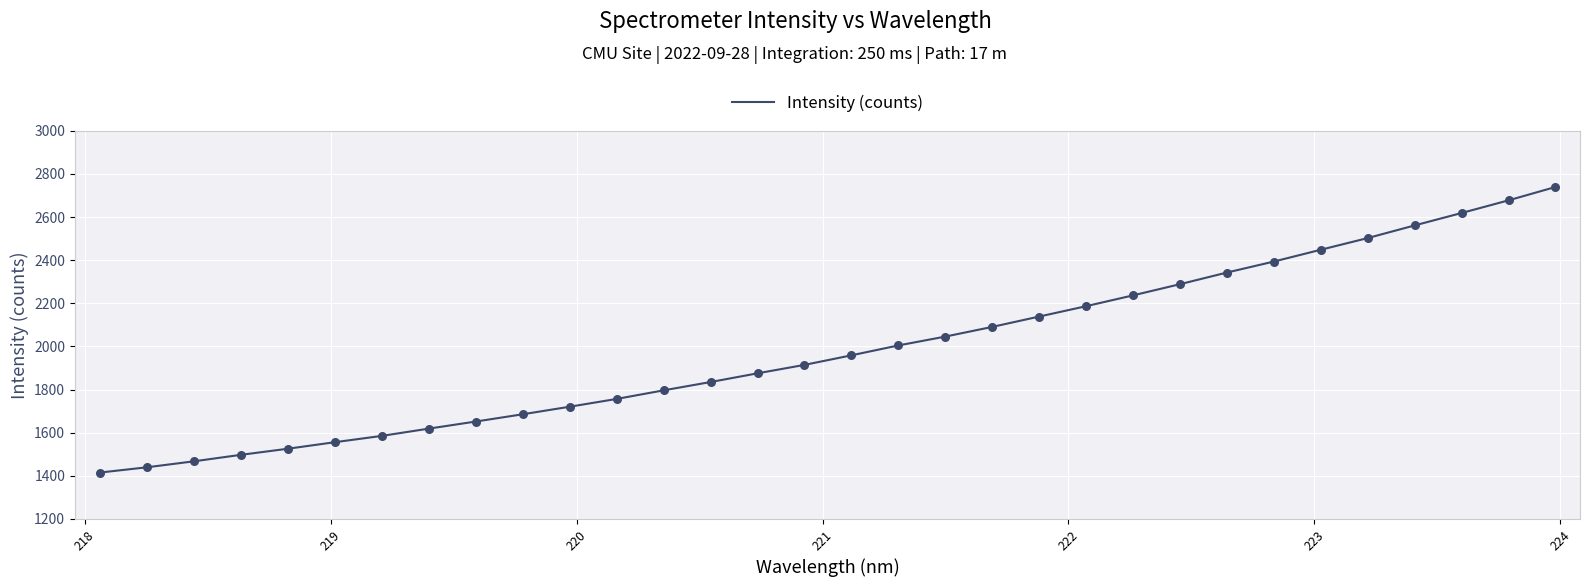

What is the difference between the maximum and minimum values?

1324.0